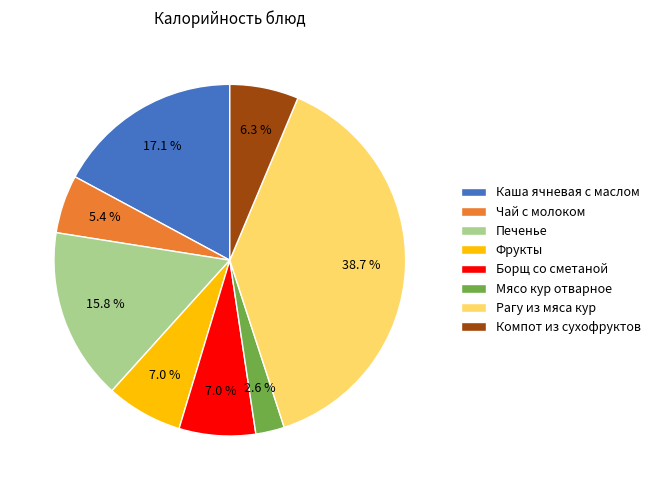

Between Чай с молоком and Каша ячневая с маслом, which is larger?

Каша ячневая с маслом